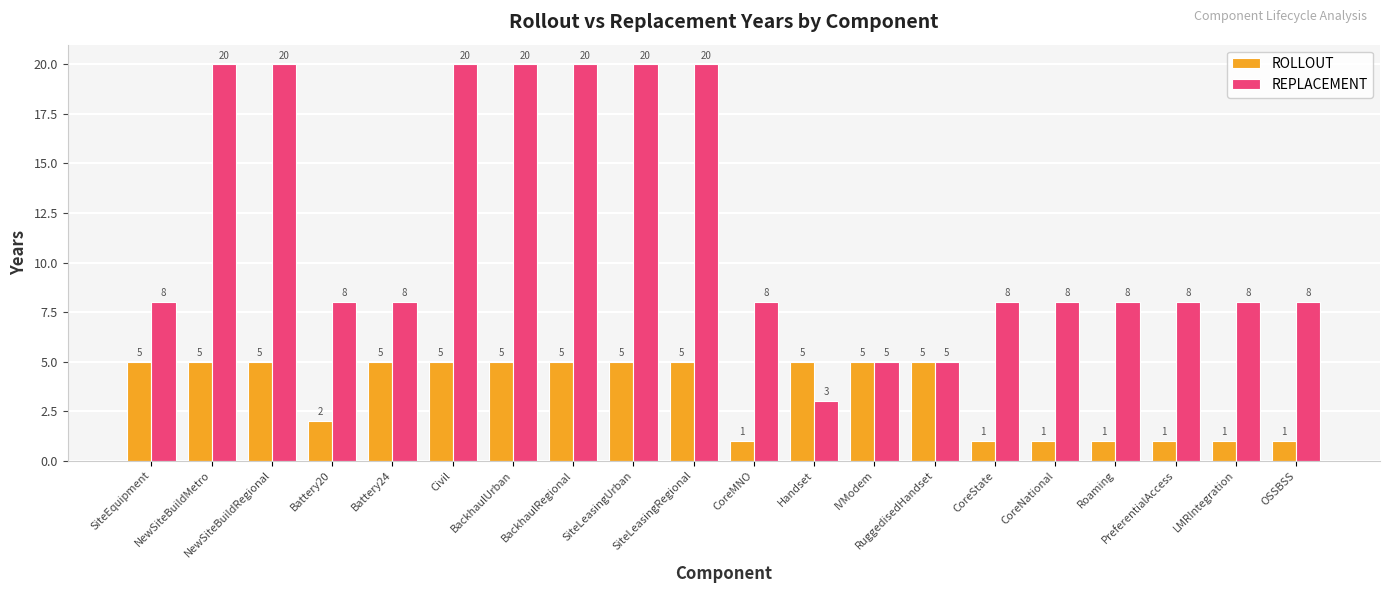

Is the value of ROLLOUT at LMRIntegration greater than the value of REPLACEMENT at Handset?

No